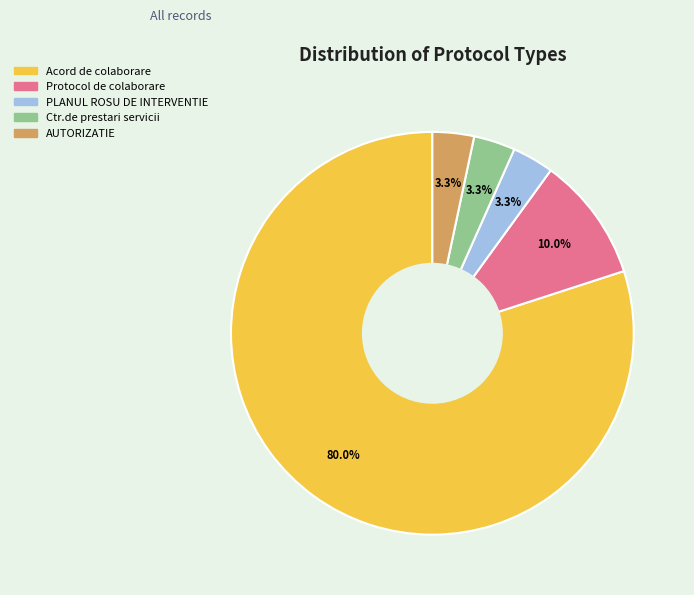

To the nearest percent, what is the difference between the largest and smallest slice percentages?

77%